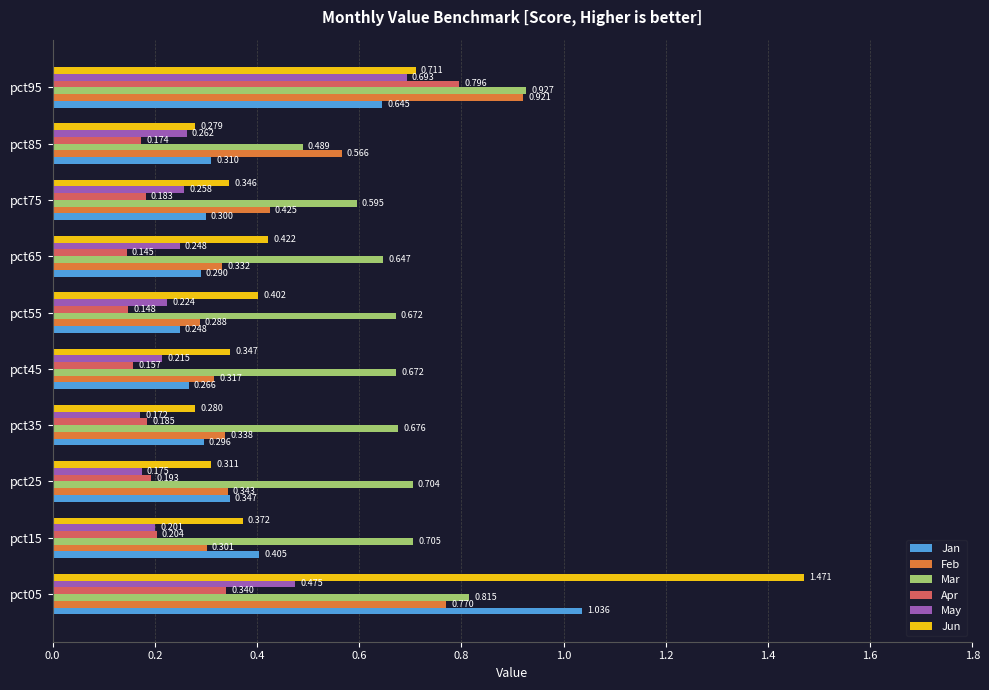

Rank the series by their maximum value, from highest to lowest.

Jun, Jan, Mar, Feb, Apr, May